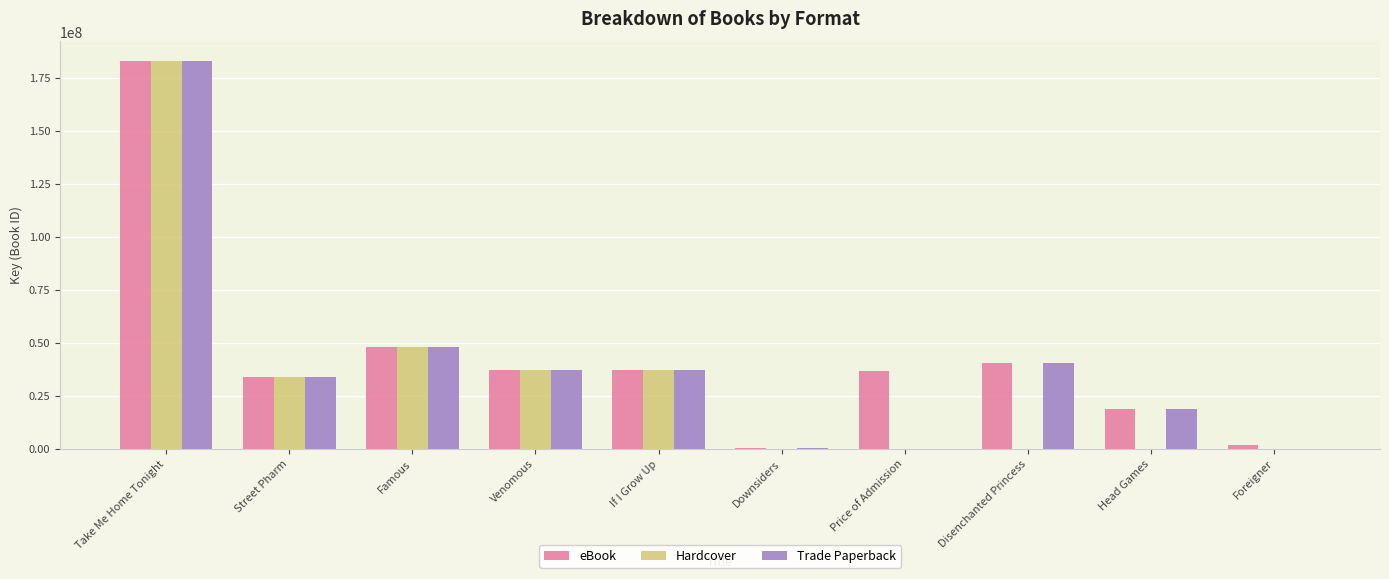

How many groups of bars are there?

10